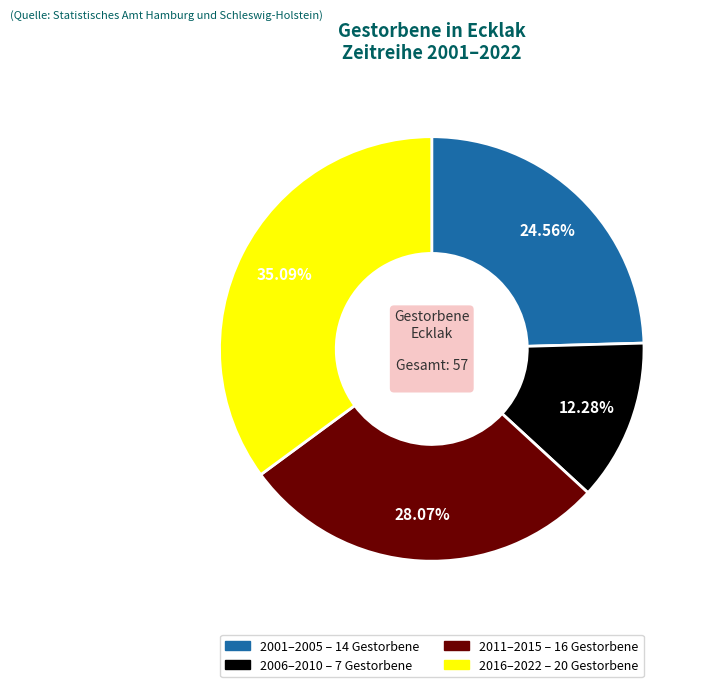

Does any single category account for the majority?

No